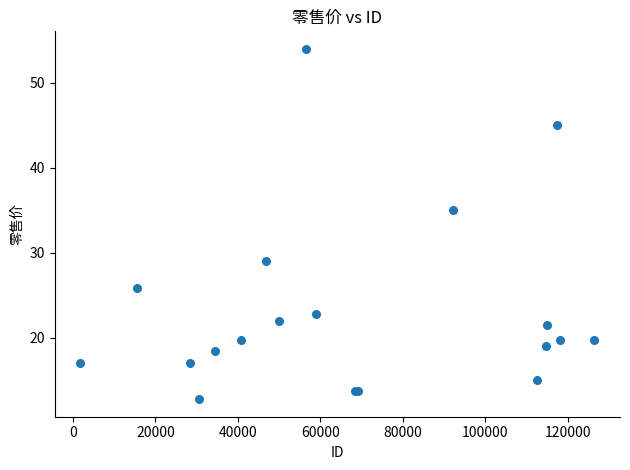

What Y value in the scatter plot is closest to 33?

35.0